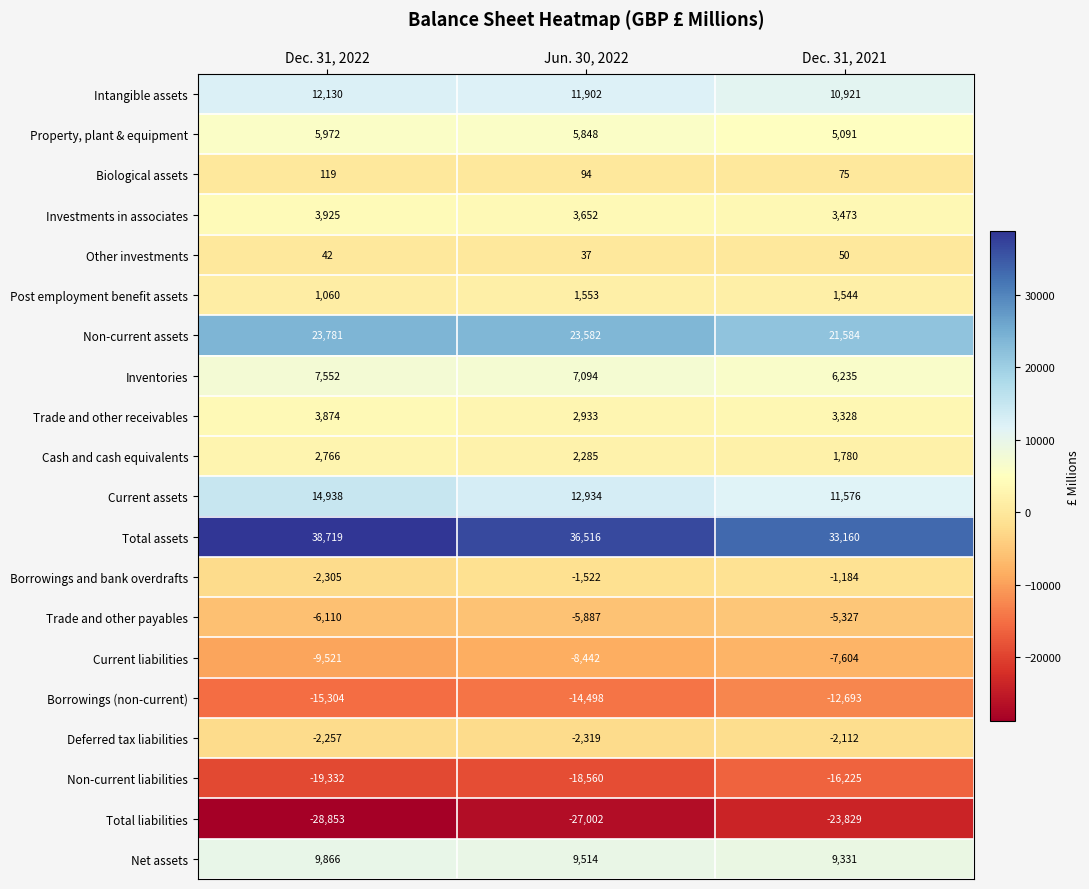

At which category does the chart reach its peak across all series?

Dec. 31, 2022